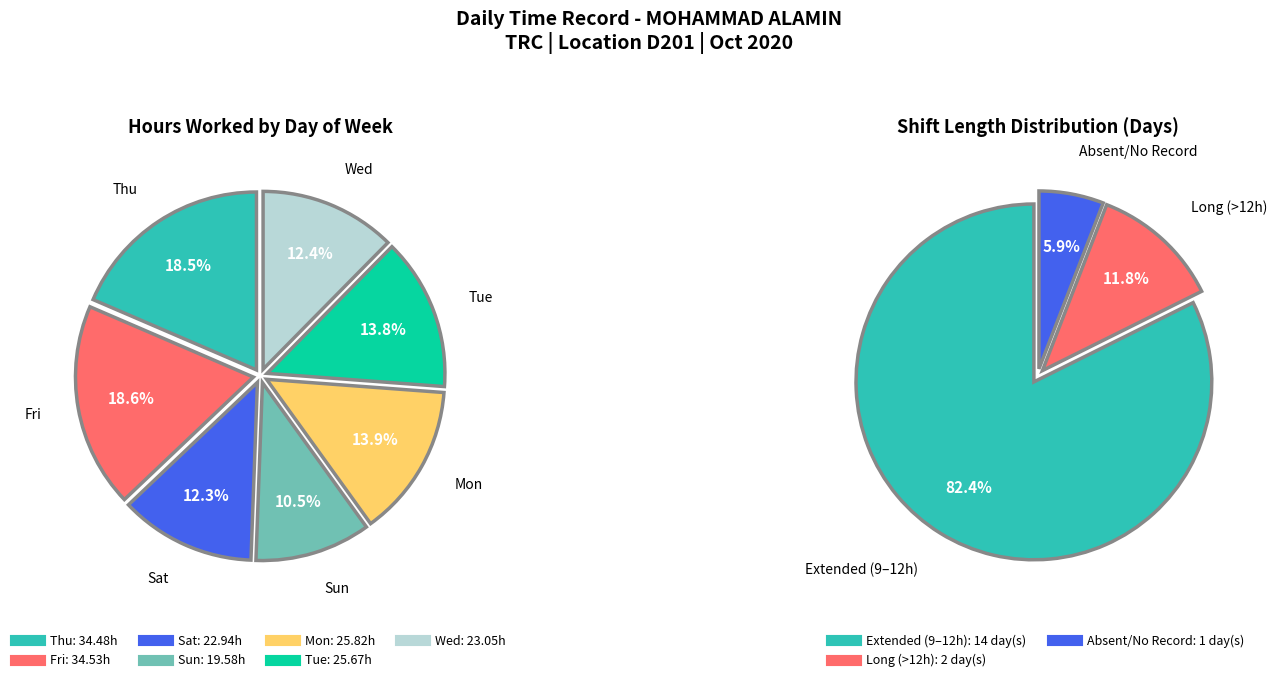

The Day 7 slice represents 14% of the pie. True or false?

False